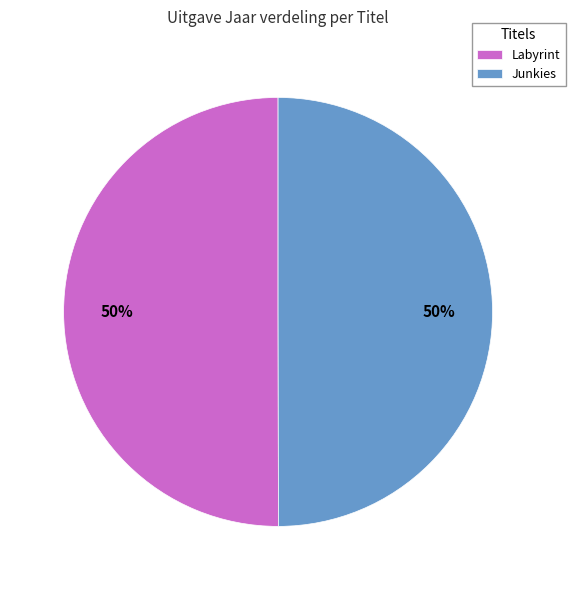

To the nearest percent, what is the average slice percentage?

50%